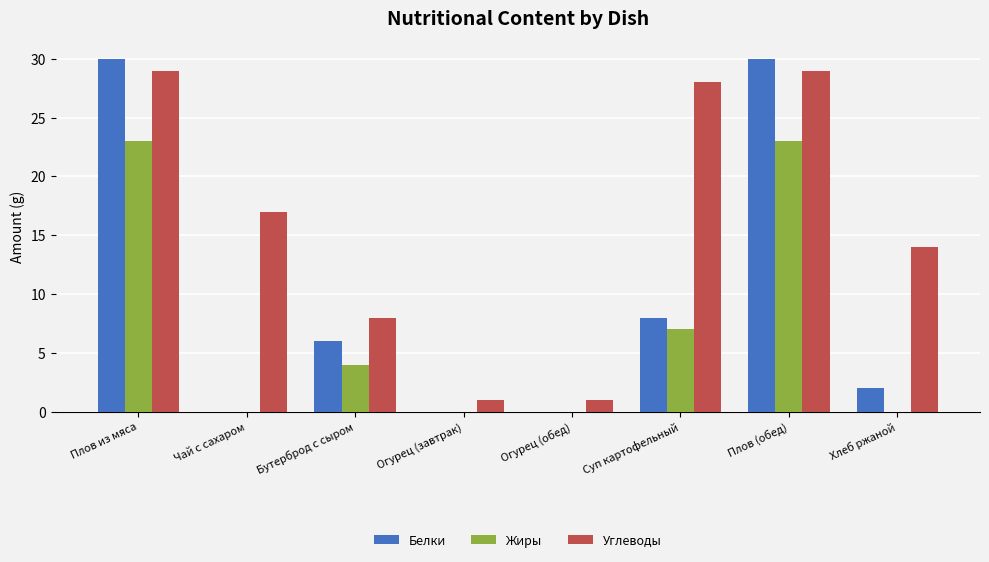

Which series changed the most between Плов (обед) and Хлеб ржаной?

Белки